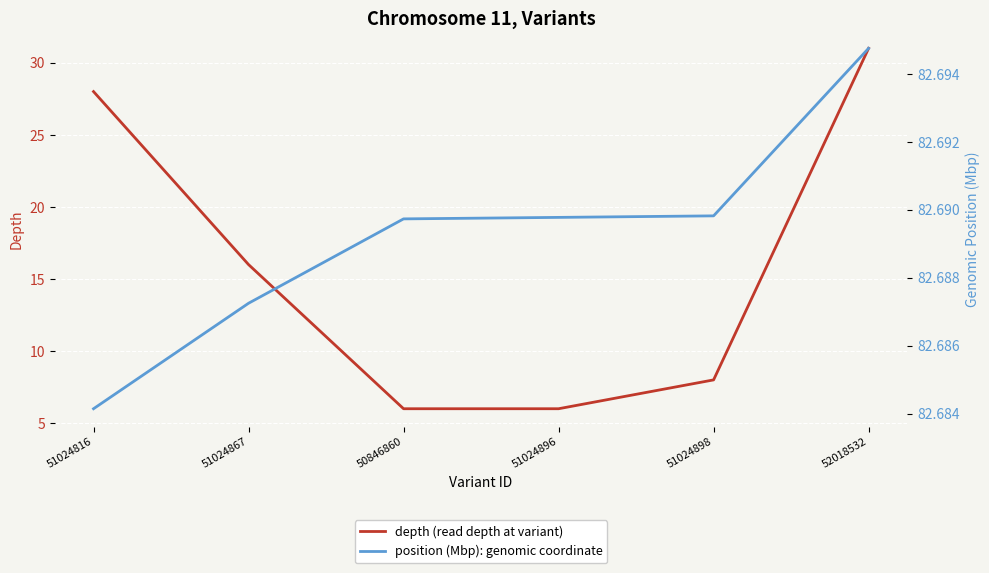

Is this an area chart (filled region under the line)?

No